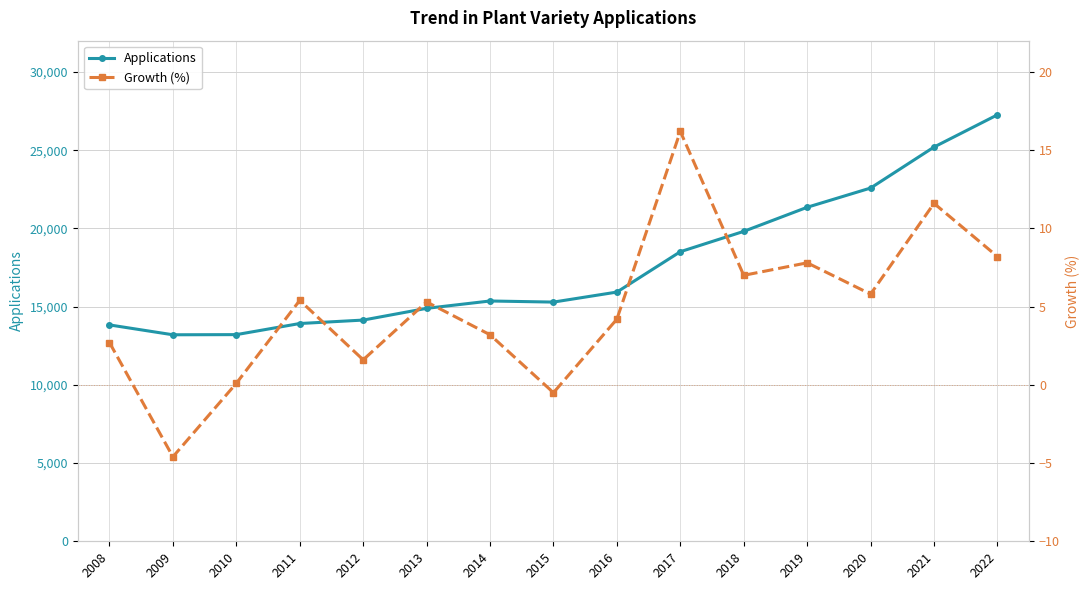

The value of Growth (%) at 2017 is 23.2. True or false?

False